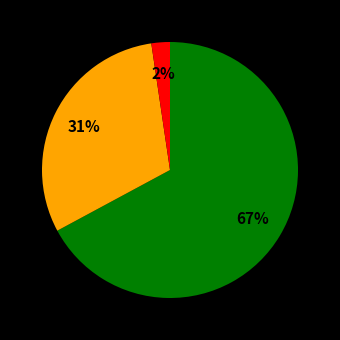

To the nearest percent, what is the difference between the largest and smallest slice percentages?

65%